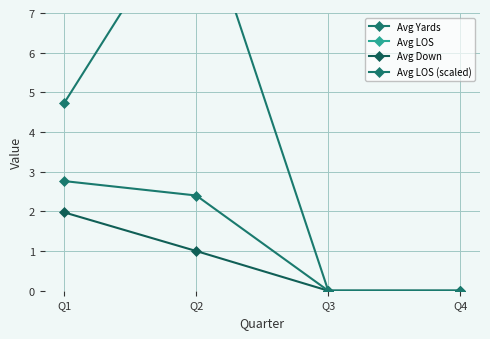

Does the chart have visible grid lines?

Yes